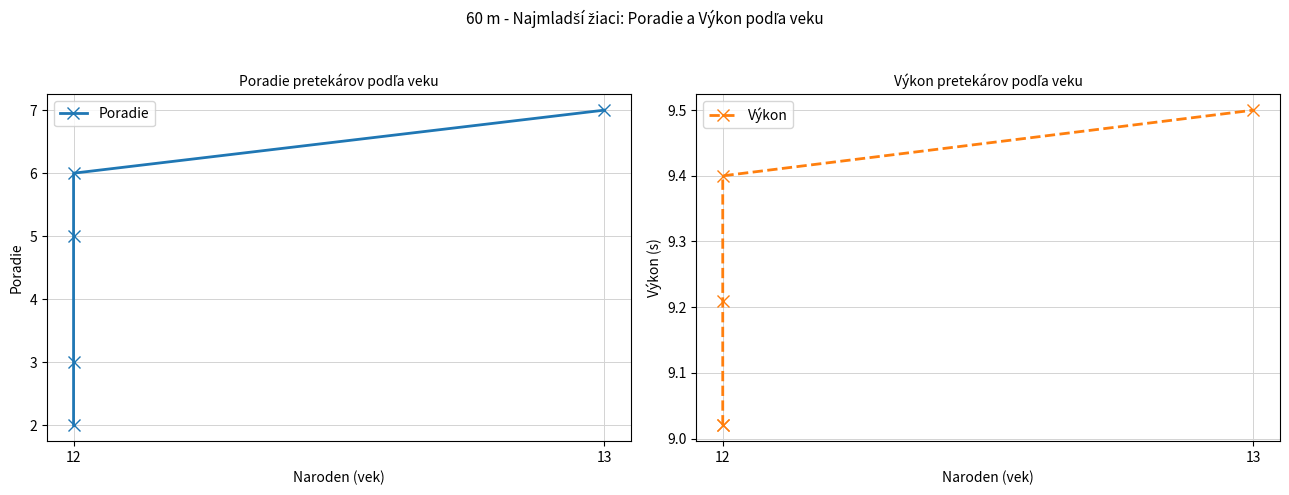

What is the maximum value for Poradie?

7.0